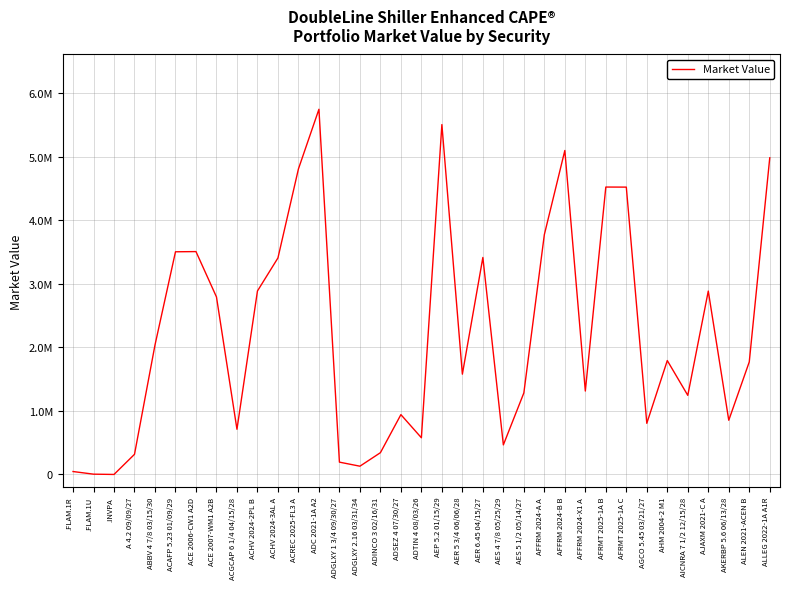

What is the approximate value at A 4.2 09/09/27?

317201.5